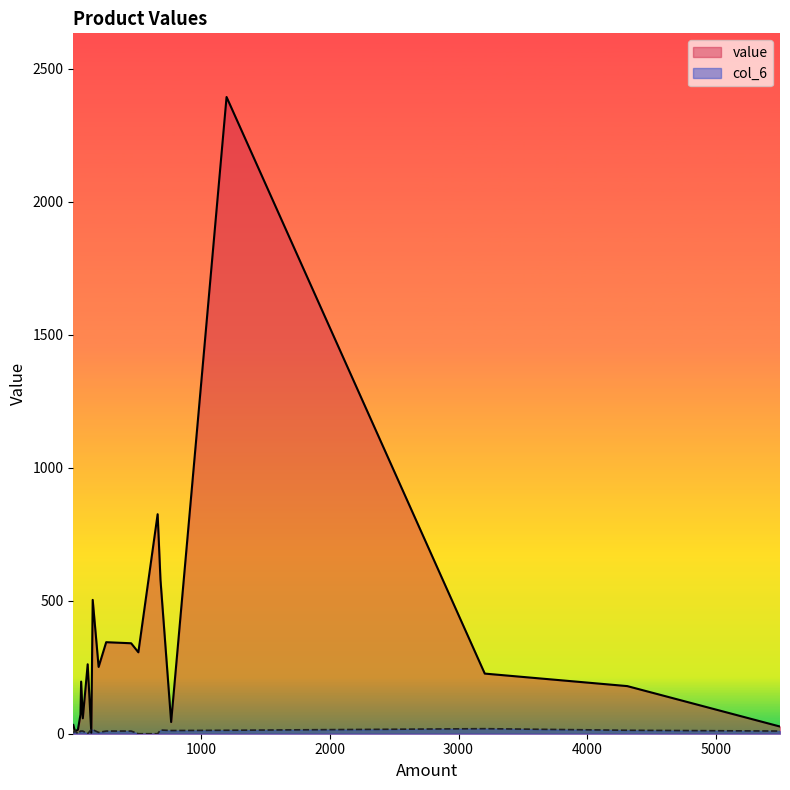

Count the number of data series in this chart.

2